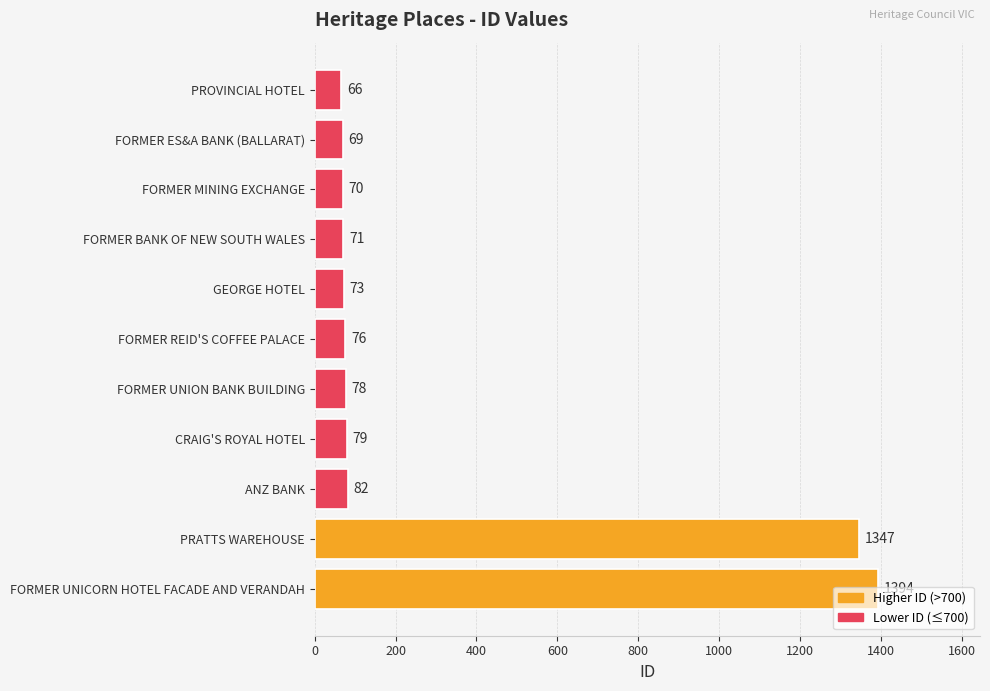

Approximately how many times larger is the value at PROVINCIAL HOTEL compared to CRAIG'S ROYAL HOTEL?

0.8